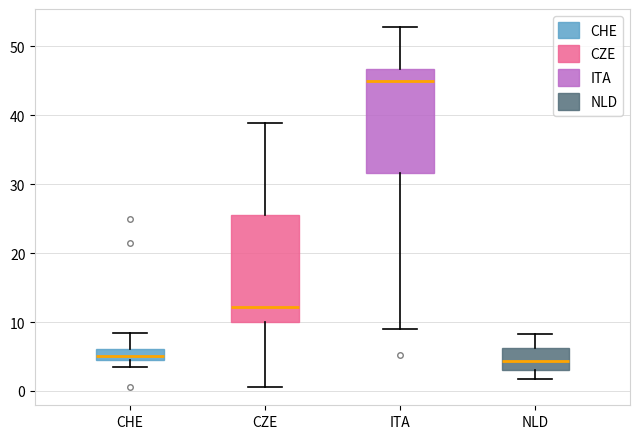

Reading left to right, read every box against the y-axis: the position of its median line, the range the box covers, and the ends of its whiskers. The values are not printed on the chart, so give them approximately, as read against the axis.

CHE: median 5, box 4 to 6, whiskers 3 to 8
CZE: median 12, box 10 to 25, whiskers 1 to 39
ITA: median 45, box 32 to 47, whiskers 9 to 53
NLD: median 4, box 3 to 6, whiskers 2 to 8